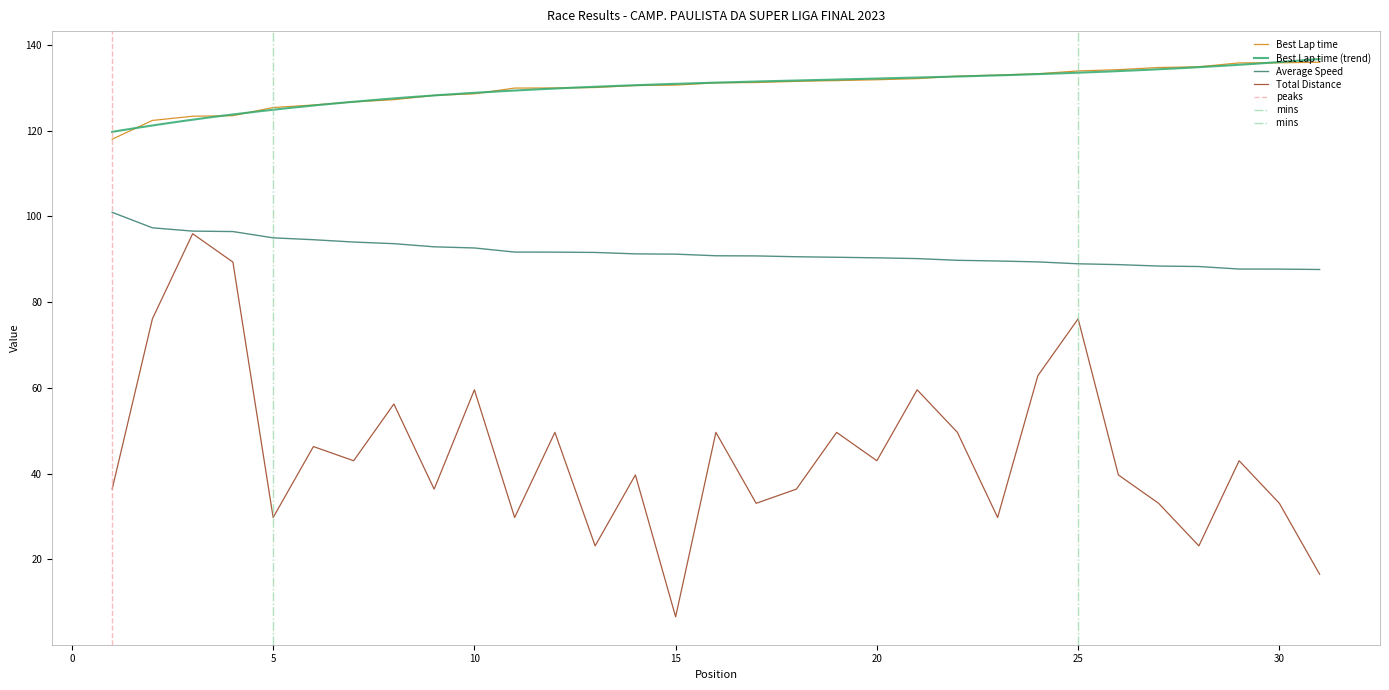

True or false: Total Distance and Best Lap time intersect in this chart.

False